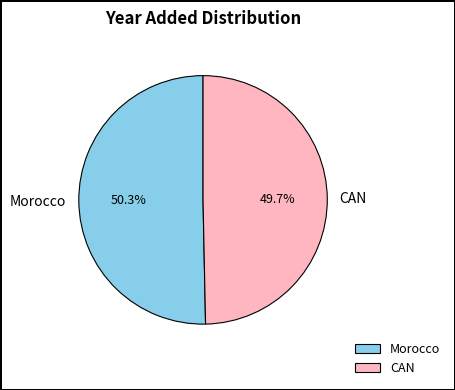

Which slice represents more than half of the pie?

Morocco